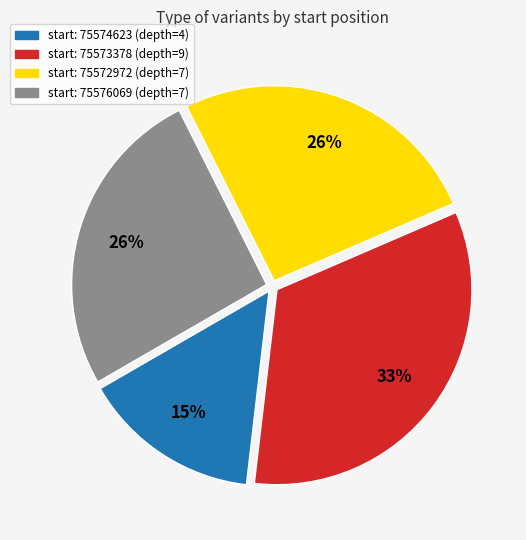

Which has a higher value, start: 75572972 (depth=7) or start: 75573378 (depth=9)?

start: 75573378 (depth=9)